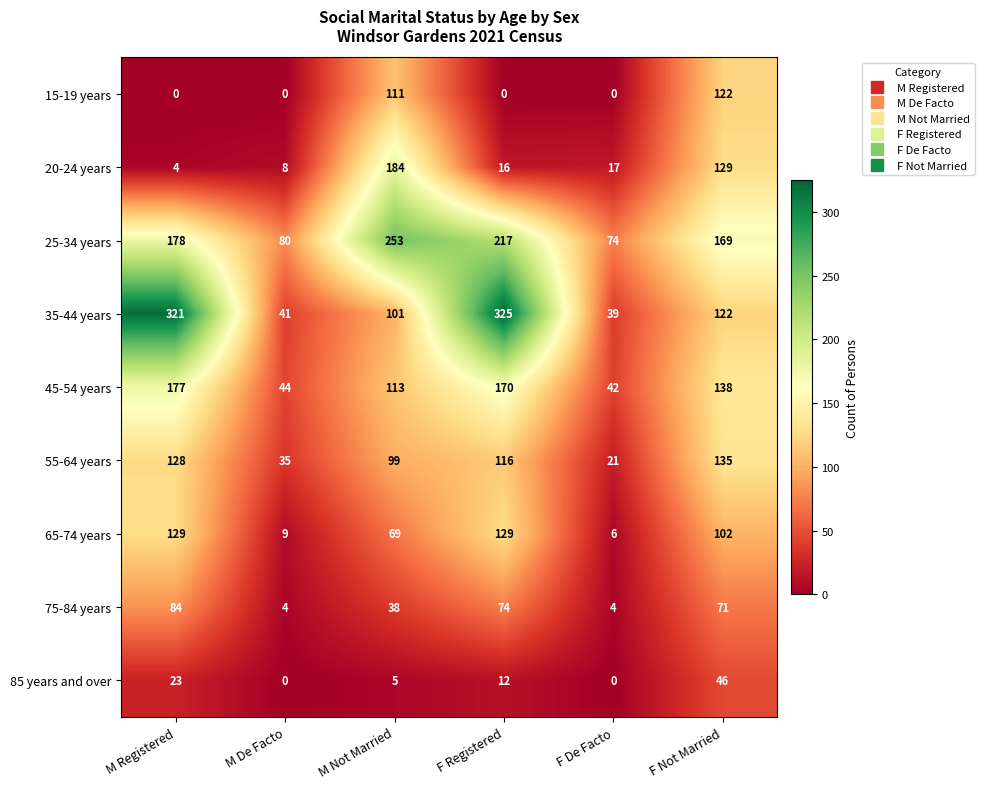

Rank the series at M Not Married from highest to lowest value.

25-34 years, 20-24 years, 45-54 years, 15-19 years, 35-44 years, 55-64 years, 65-74 years, 75-84 years, 85 years and over